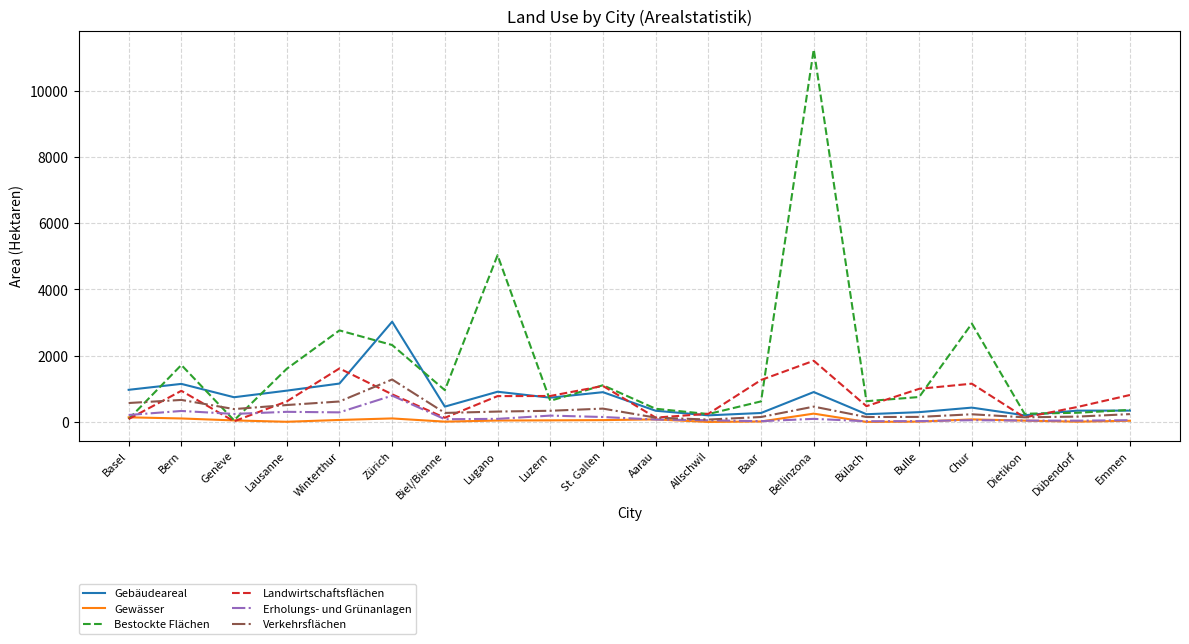

Is it true that Bestockte Flächen equals 2323 at Zürich?

True